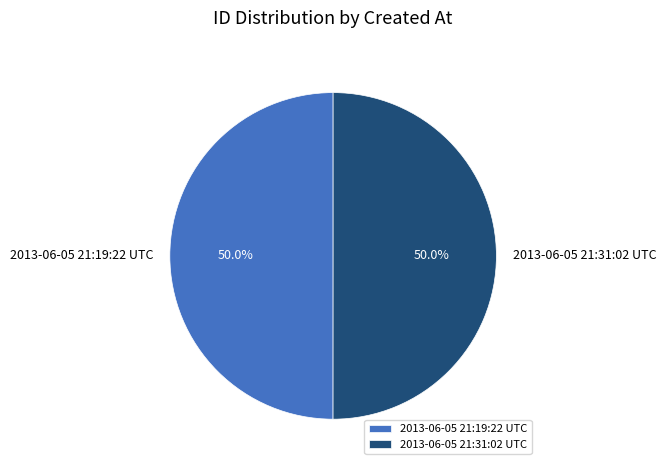

How many slices are in this pie chart?

2